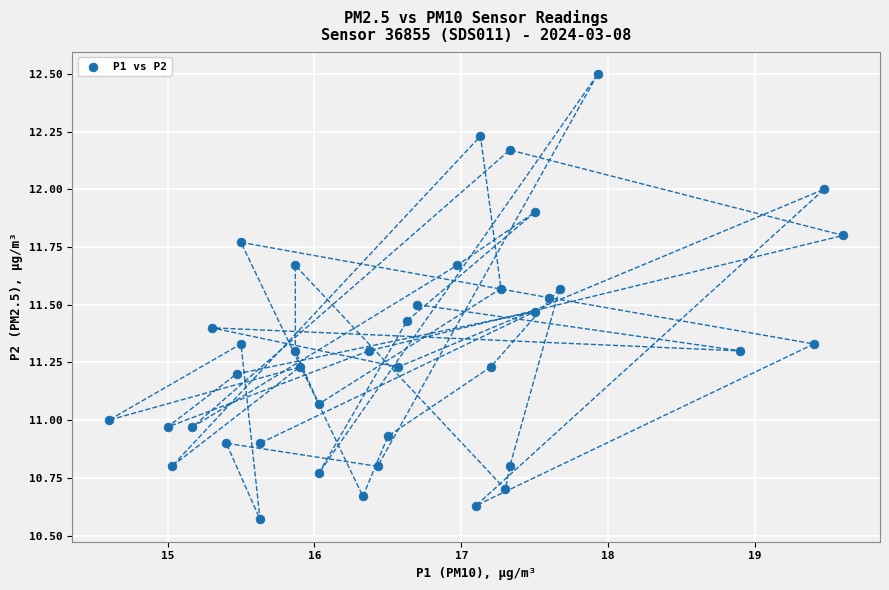

What is the range of Y values (max minus min)?

1.9